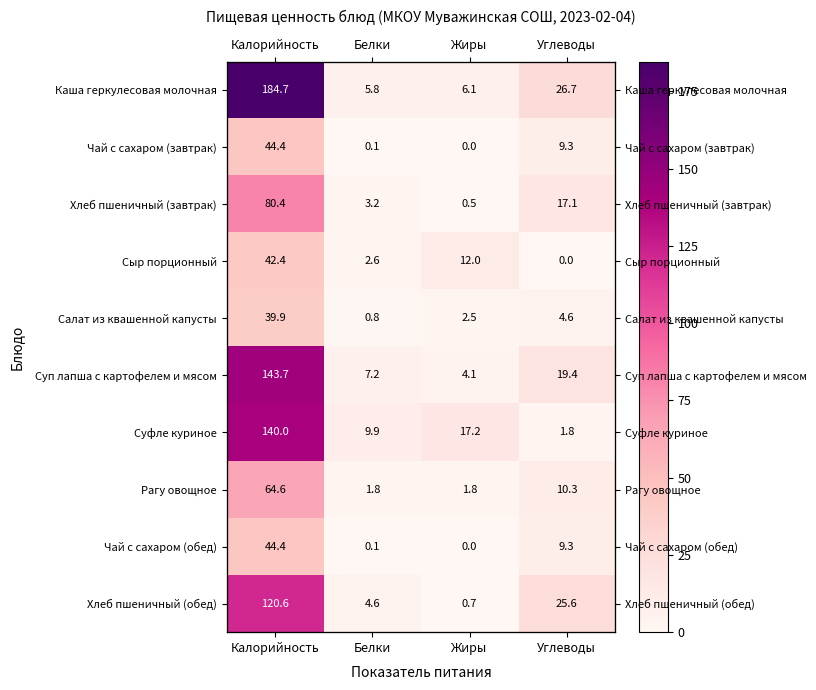

True or false: Суп лапша с картофелем и мясом has a value of 81.2 at Калорийность.

False